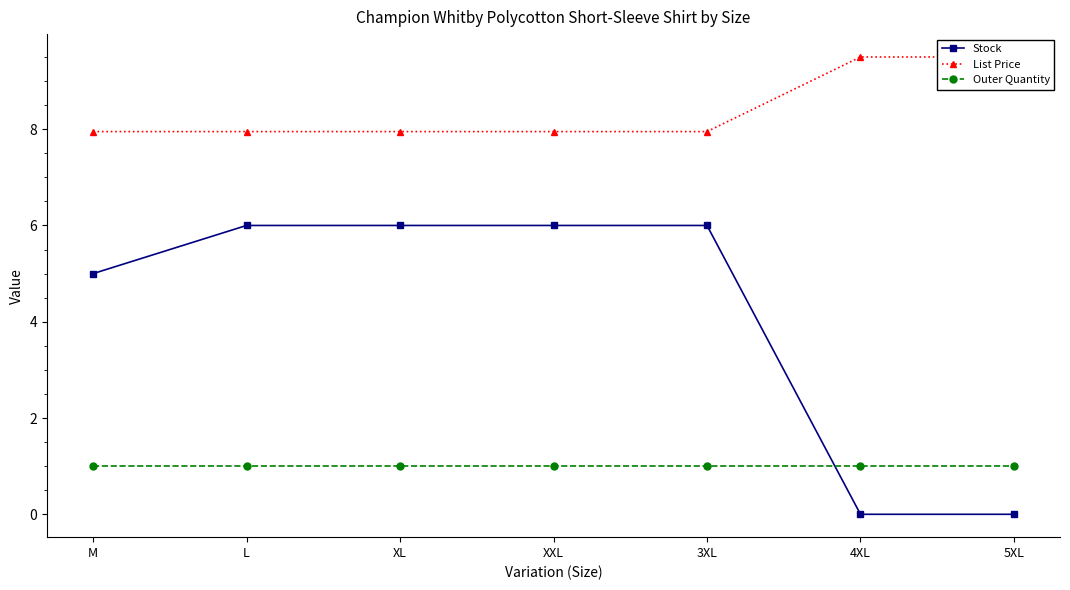

True or false: List Price and Stock cross at least once.

False